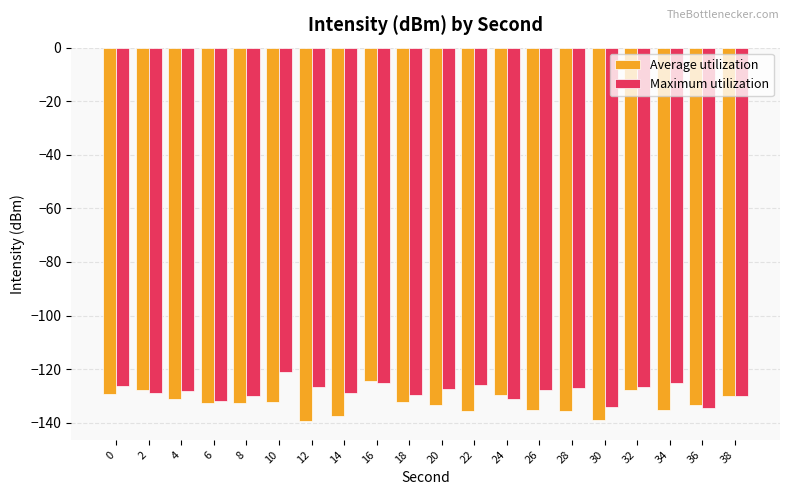

How many distinct data groups are displayed?

2